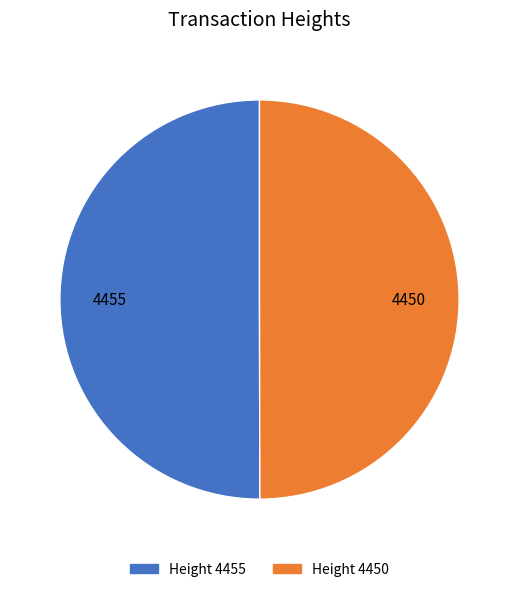

Combined, do Height 4450 and Height 4455 account for over 50%?

Yes